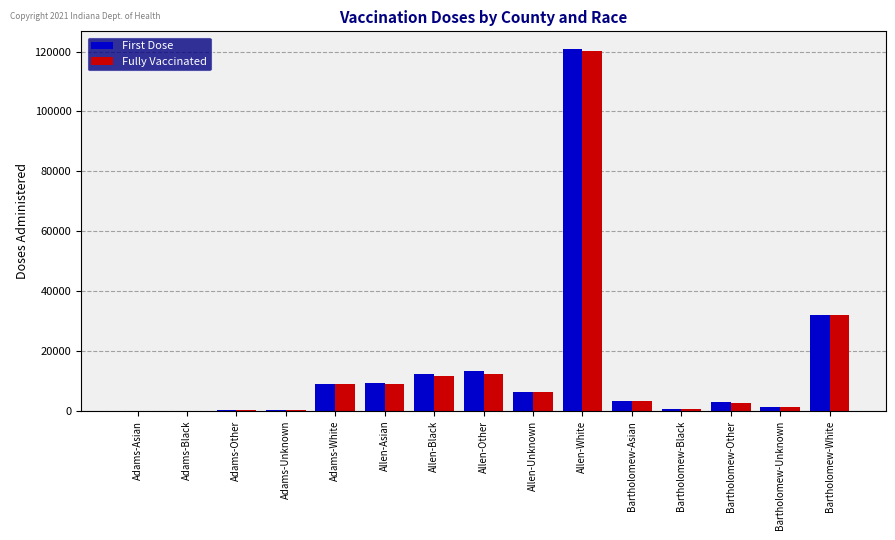

Between Adams-Other and Allen-Black, which series saw the biggest shift?

First Dose